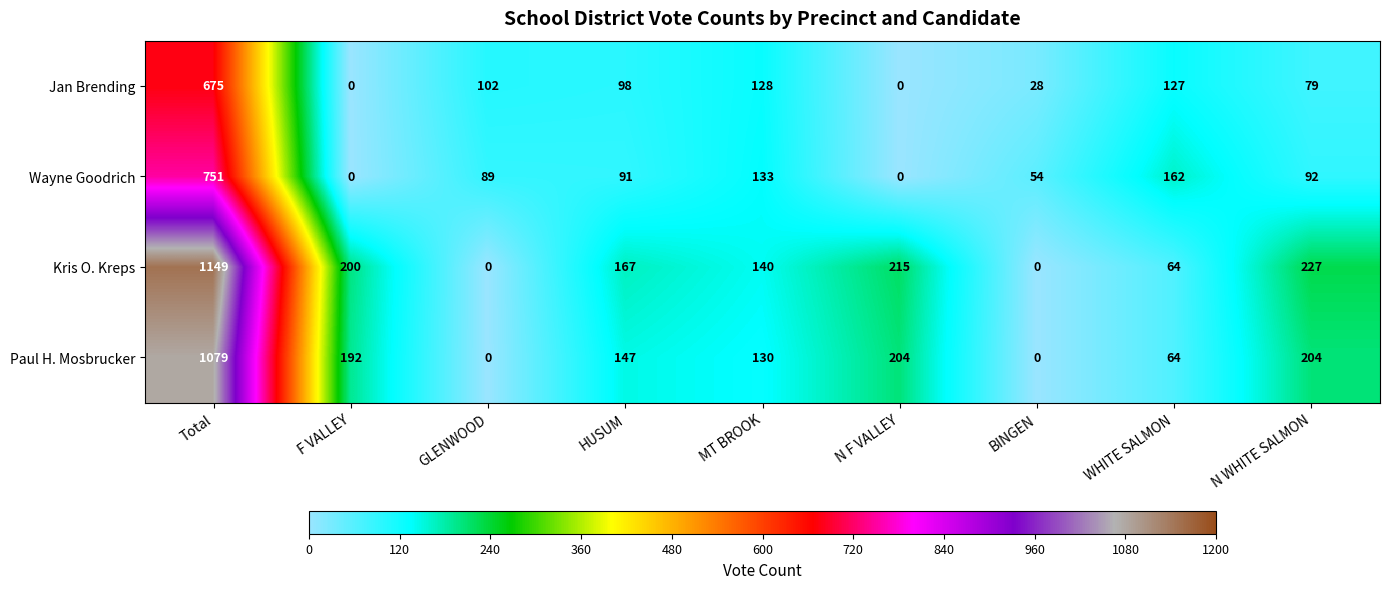

What is the difference between the maximum and minimum values in the Paul H. Mosbrucker series?

1079